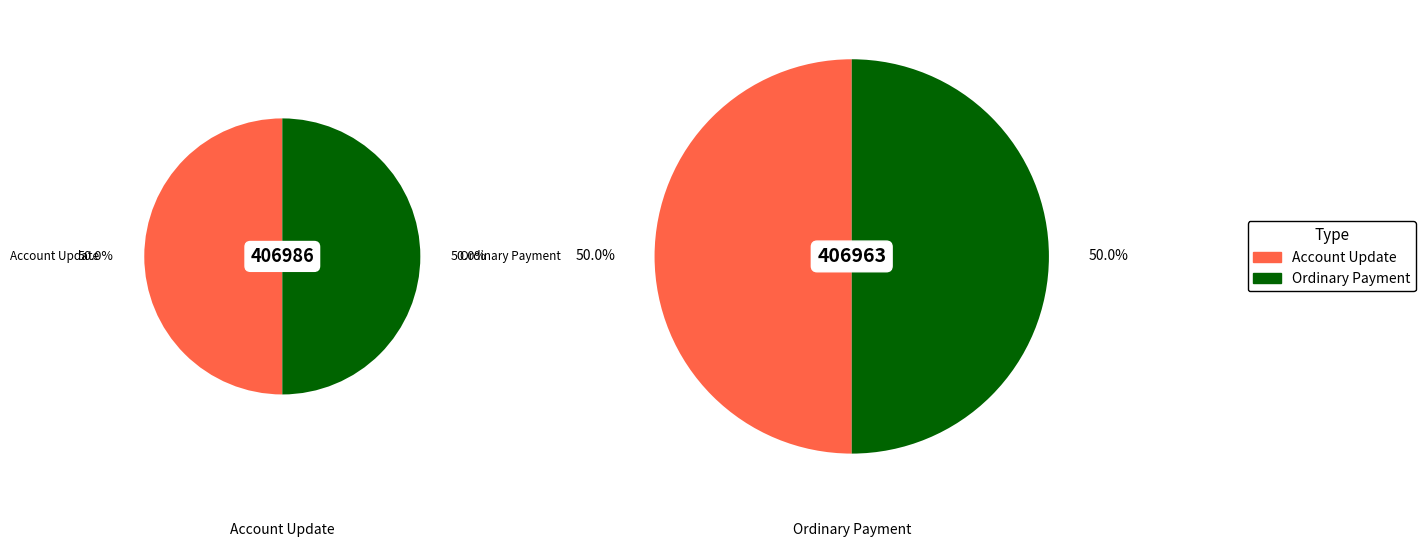

True or false: 406986 accounts for 50% of the total.

True